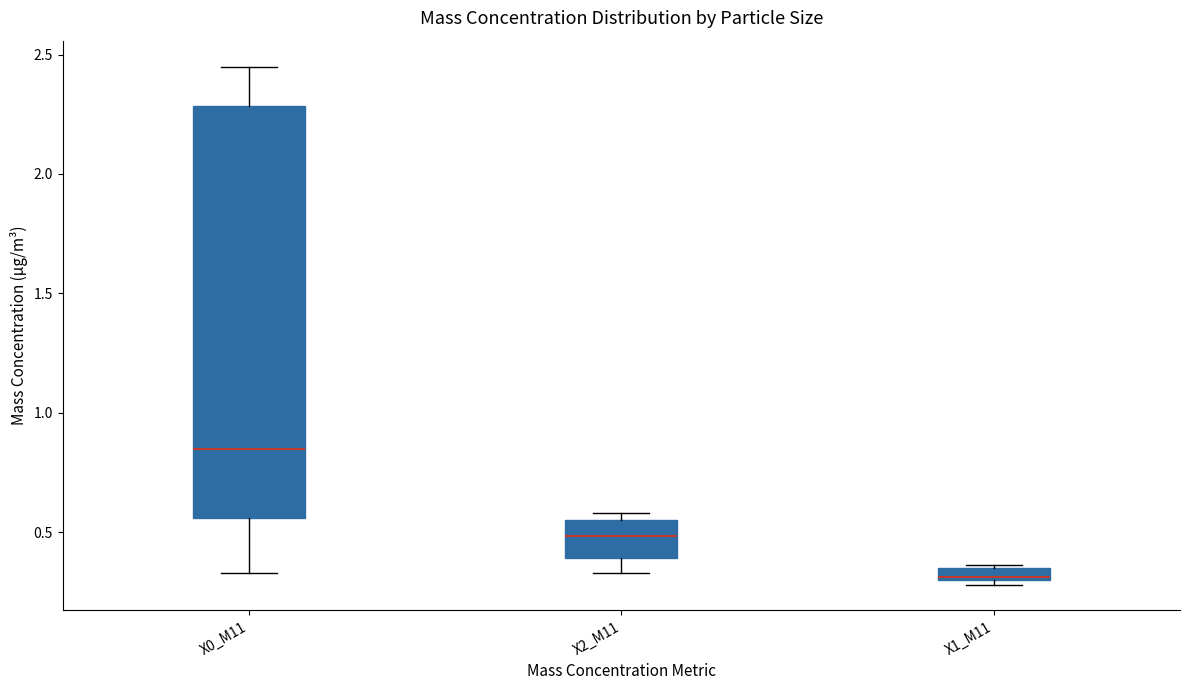

Which box has the lowest median line?

X1_M11